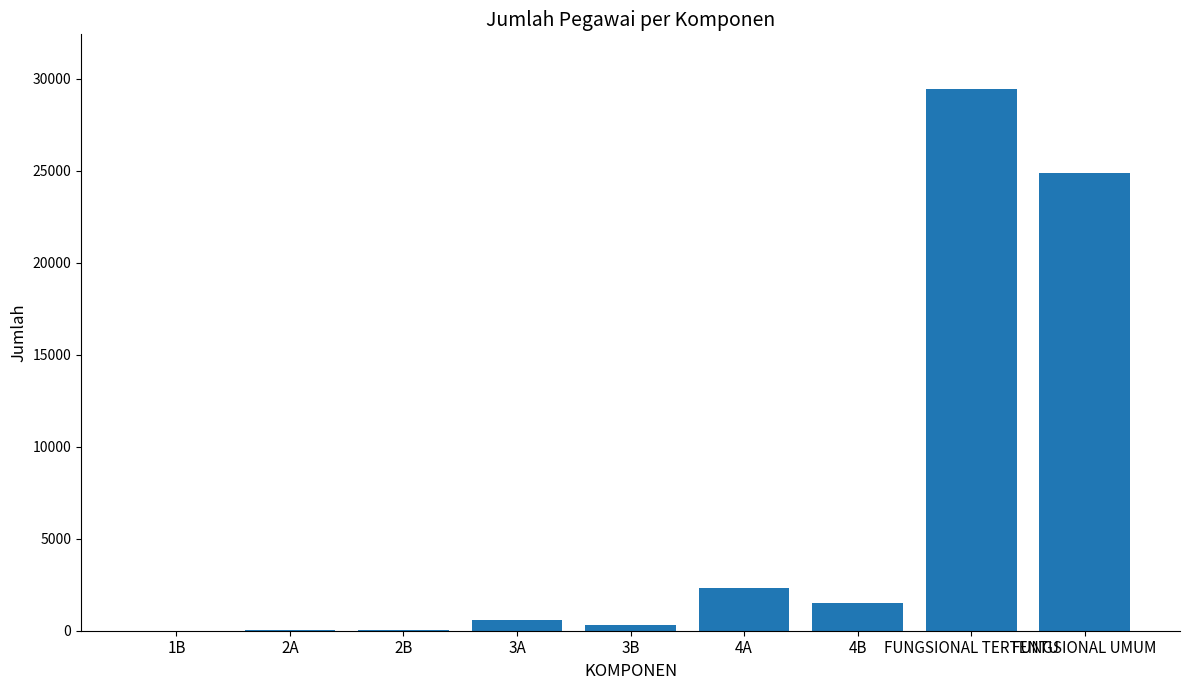

Which category has the highest value across all series?

FUNGSIONAL TERTENTU